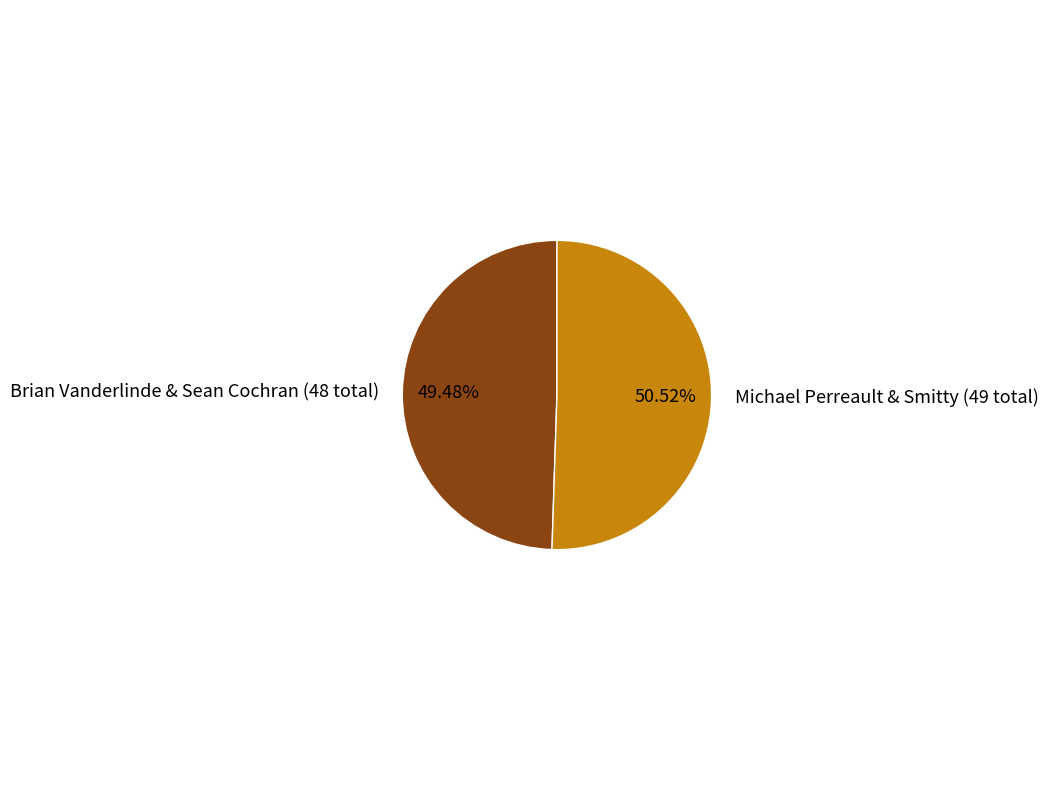

Which category accounts for the majority?

Michael Perreault & Smitty (49 total)